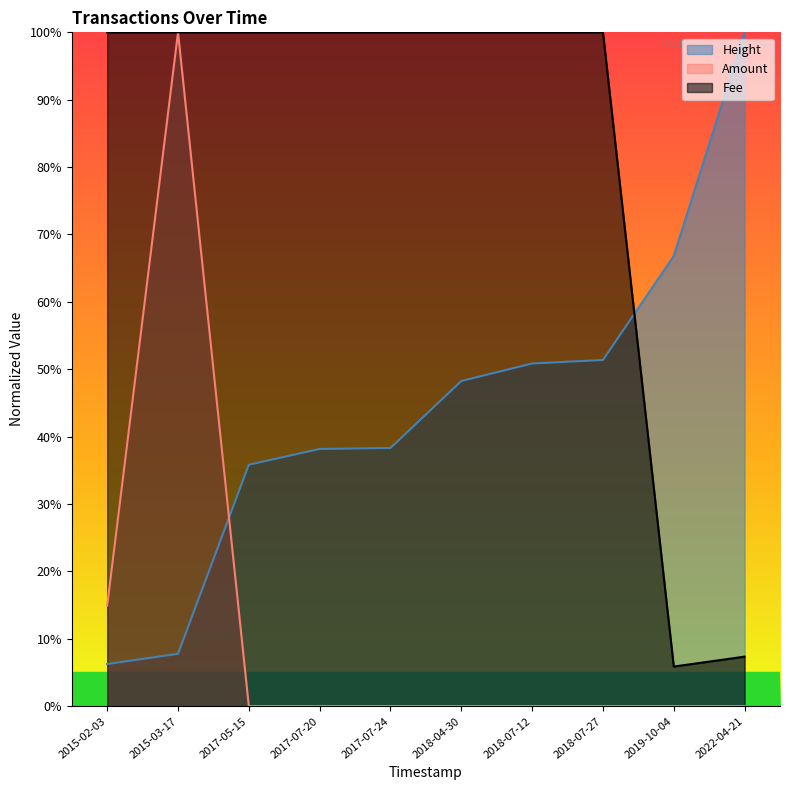

True or false: Fee and Amount cross at least once.

False